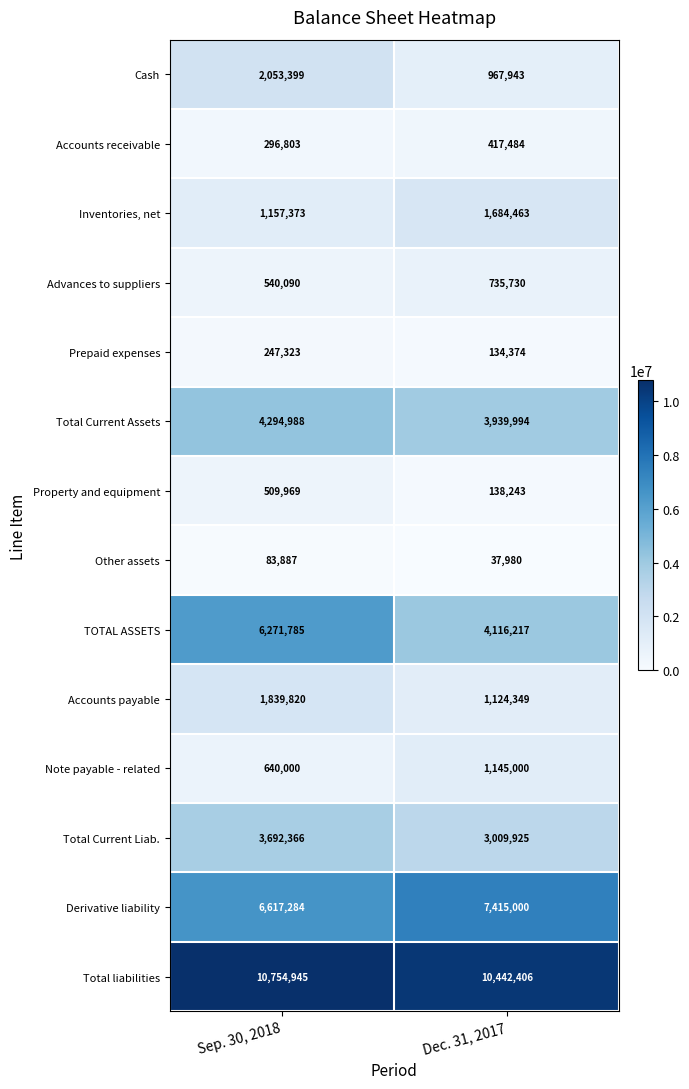

What is the maximum value for Total Current Assets?

4294988